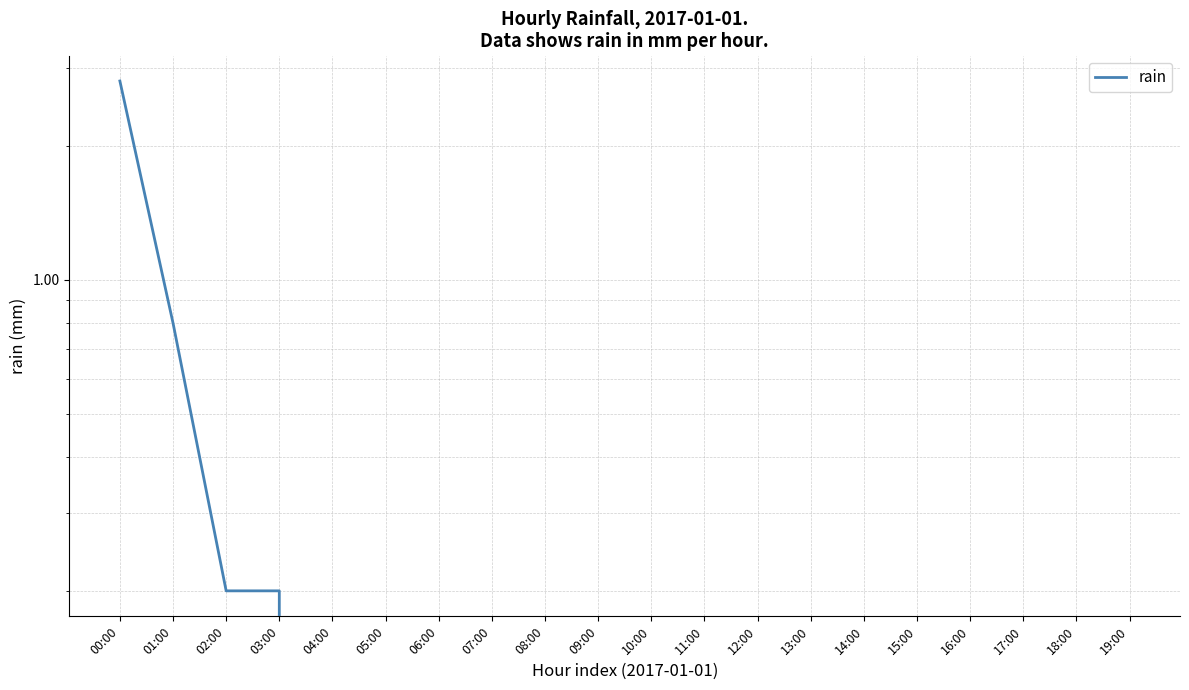

True or false: the data has more than 2 interior local peaks.

False